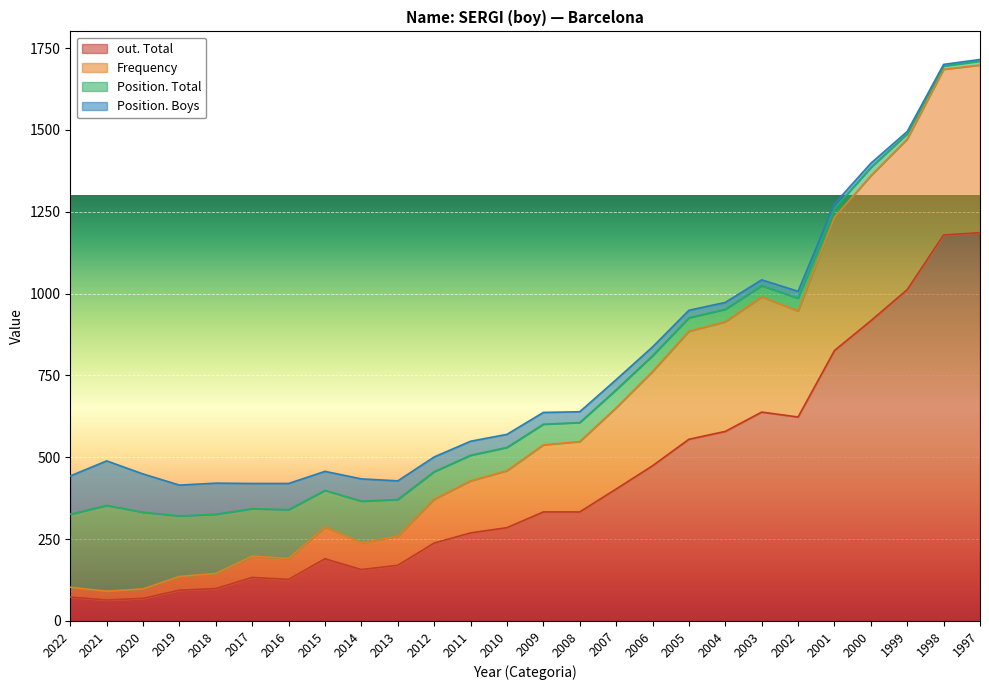

What are all the series names shown in the legend?

out. Total, Frequency, Position. Total, Position. Boys